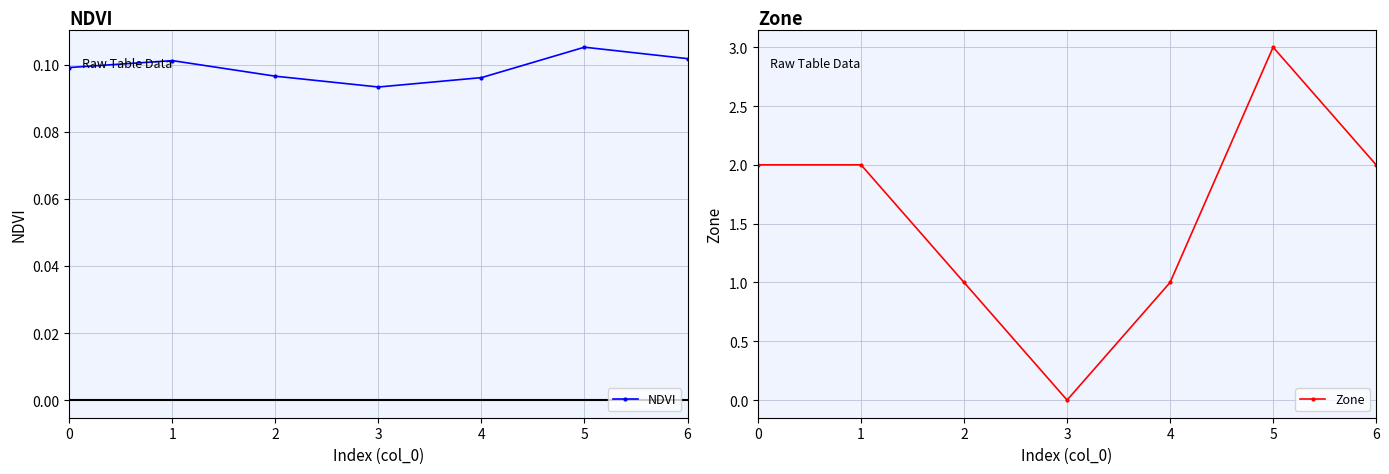

Does the chart have visible grid lines?

Yes